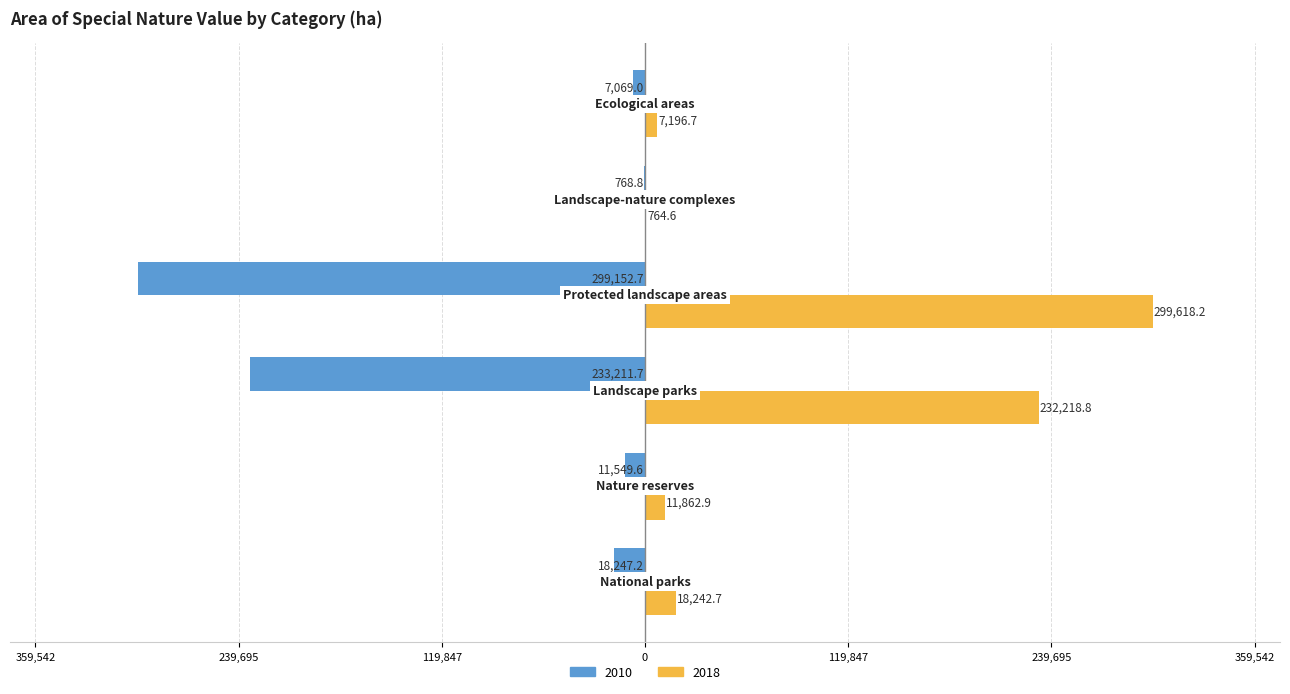

What is the highest value of the 2010 series?

-768.8